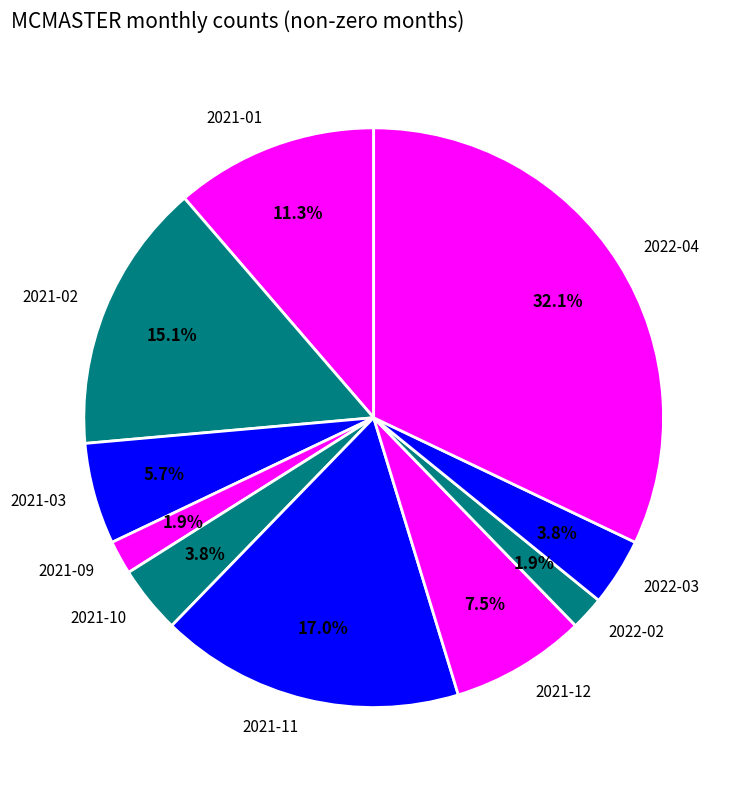

Which slice is the largest?

2022-04